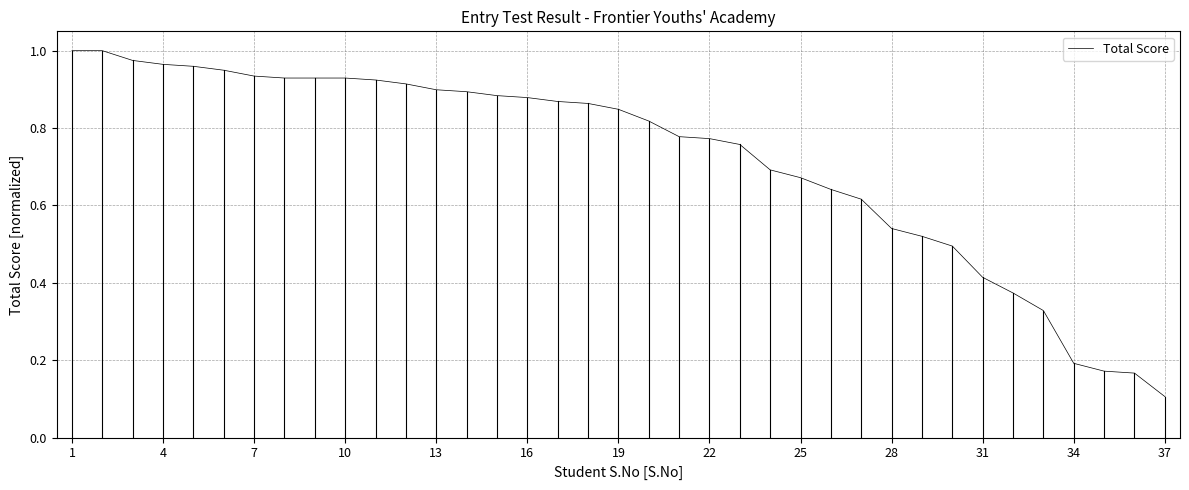

How many lines are shown in the chart?

1